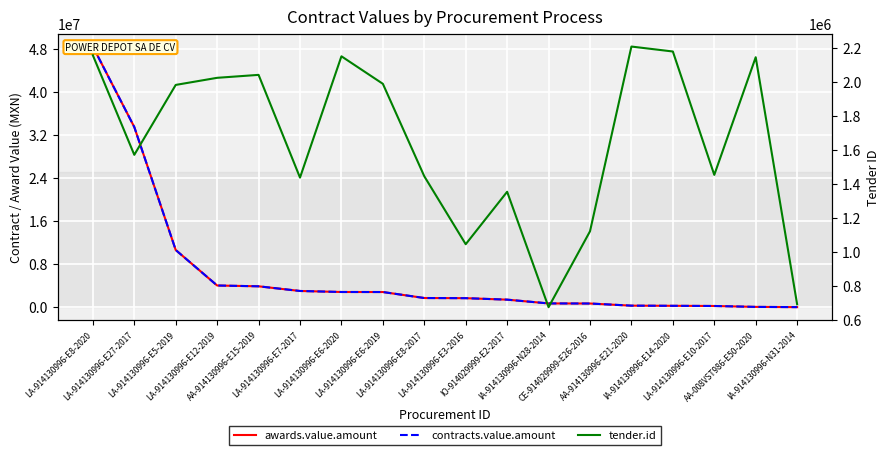

Which series has the widest spread of values?

awards.value.amount